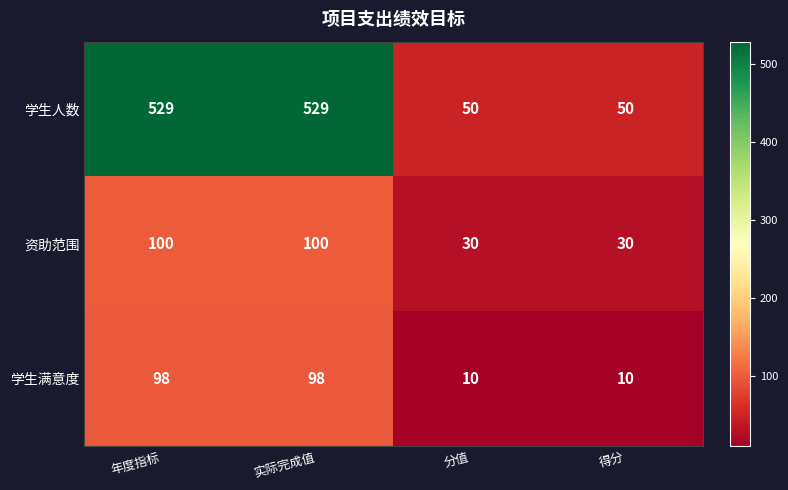

Which series has the largest total across all categories?

学生人数